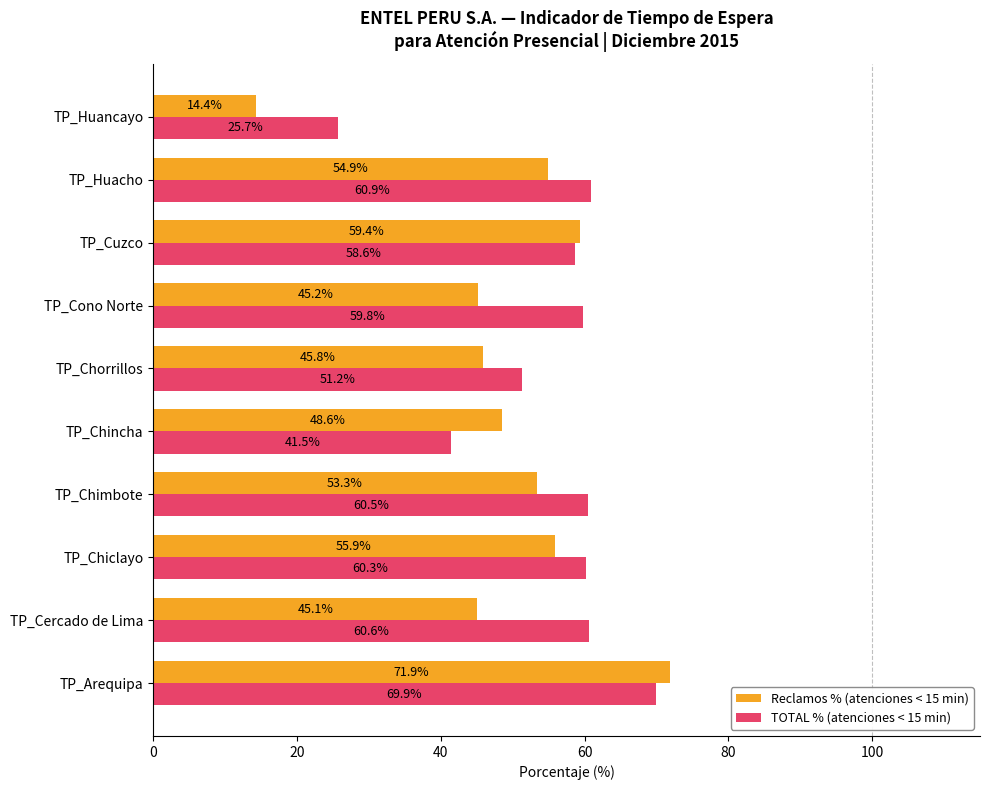

Which category has the lowest value in the Reclamos % (atenciones < 15 min) series?

TP_Huancayo